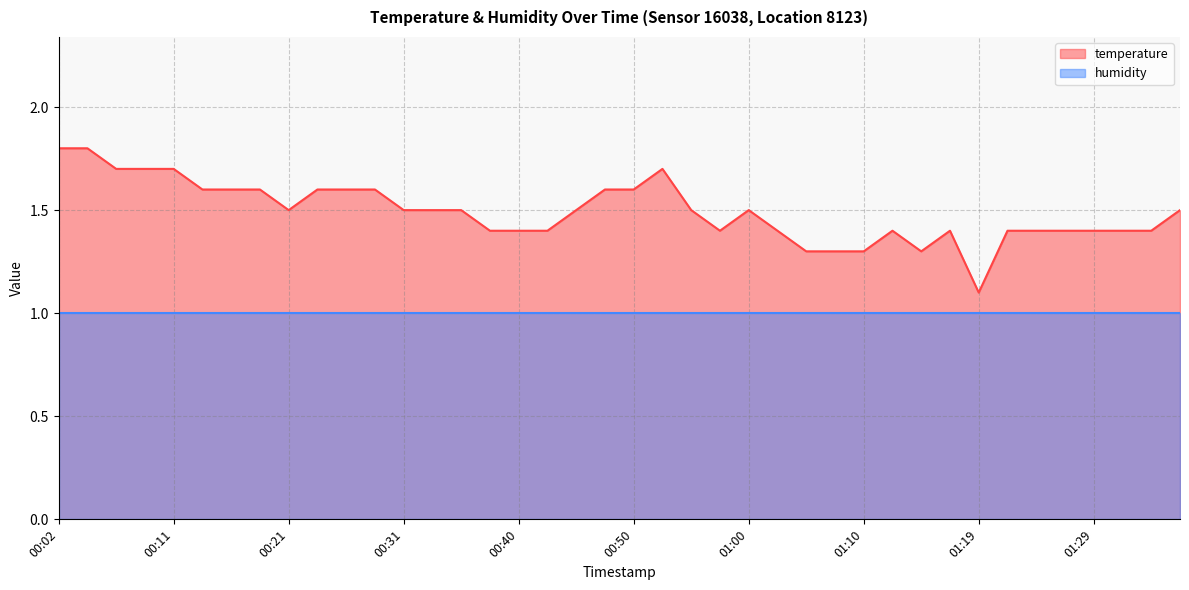

What is the difference between the maximum and minimum values?

0.7